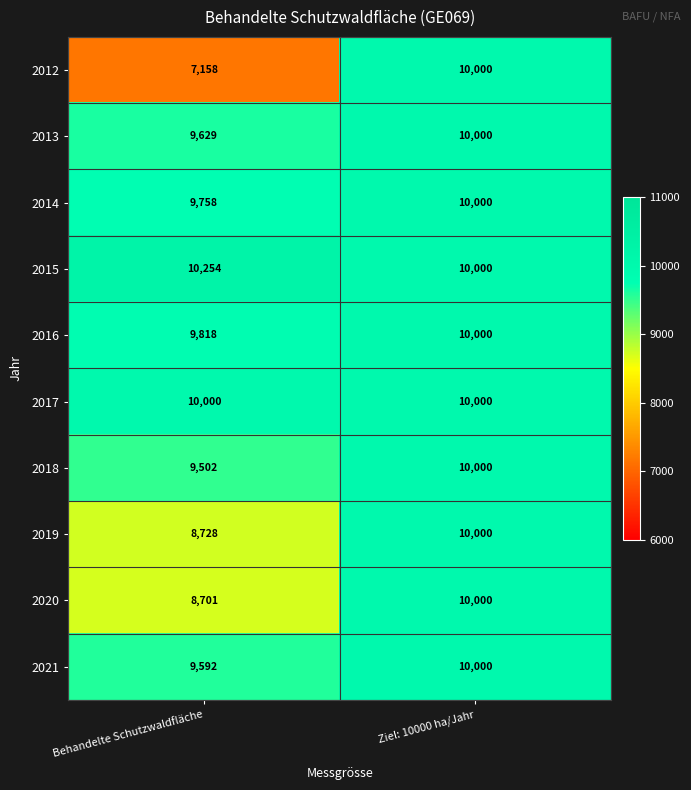

What is the average value of the 2019 series?

9364